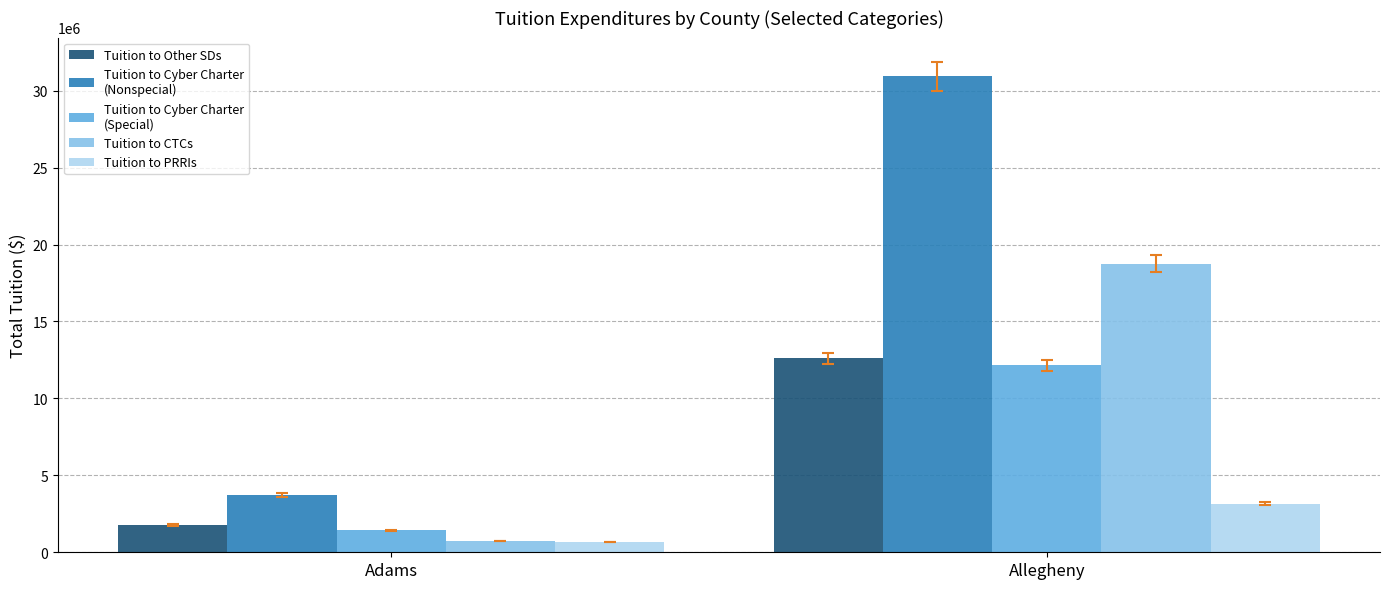

What is the spread (max minus min) of values at Allegheny?

27776420.5